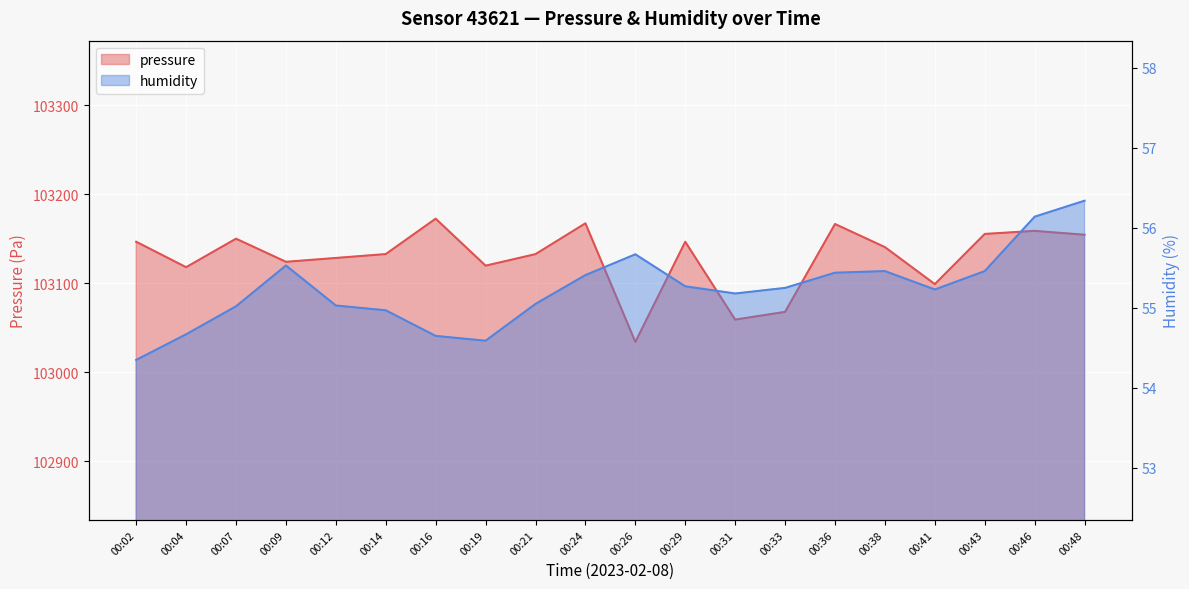

At which category is the sum across all series the highest?

00:16